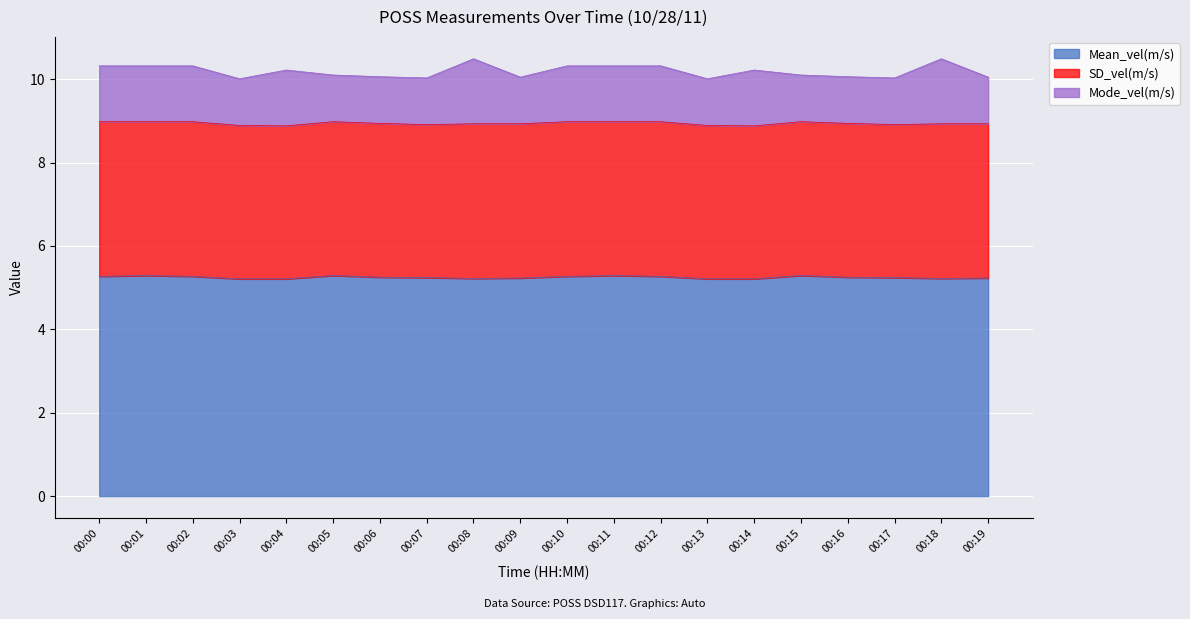

What is the total value across all series at 00:01?

10.3